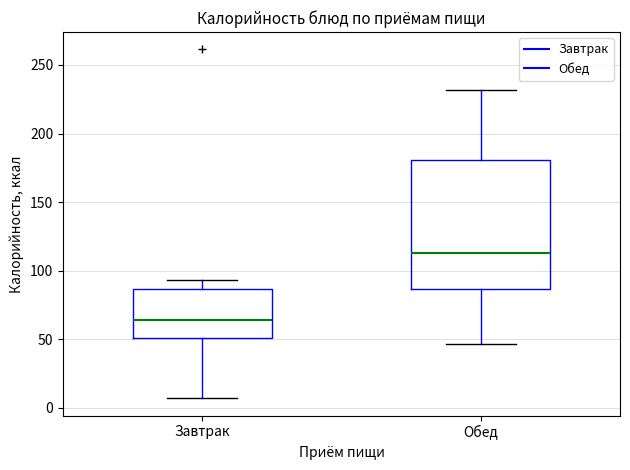

Reading left to right, read every box against the y-axis: the position of its median line, the range the box covers, and the ends of its whiskers. The values are not printed on the chart, so give them approximately, as read against the axis.

Завтрак: median 65, box 50 to 85, whiskers 5 to 95
Обед: median 115, box 85 to 180, whiskers 45 to 230